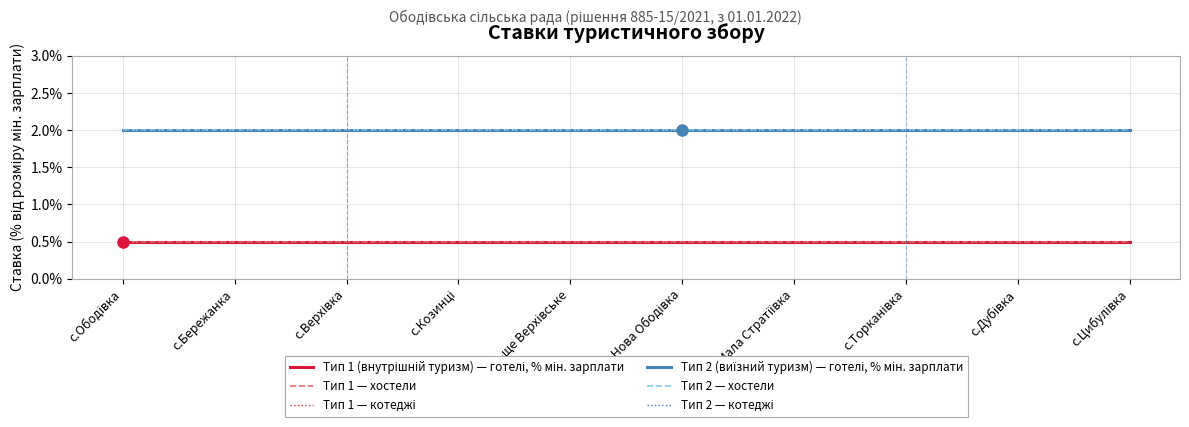

Rank the series by their maximum value, from lowest to highest.

Тип 1 (внутрішній туризм) — готелі, % мін. зарплати, Тип 1 — хостели, Тип 1 — котеджі, Тип 2 (виїзний туризм) — готелі, % мін. зарплати, Тип 2 — хостели, Тип 2 — котеджі